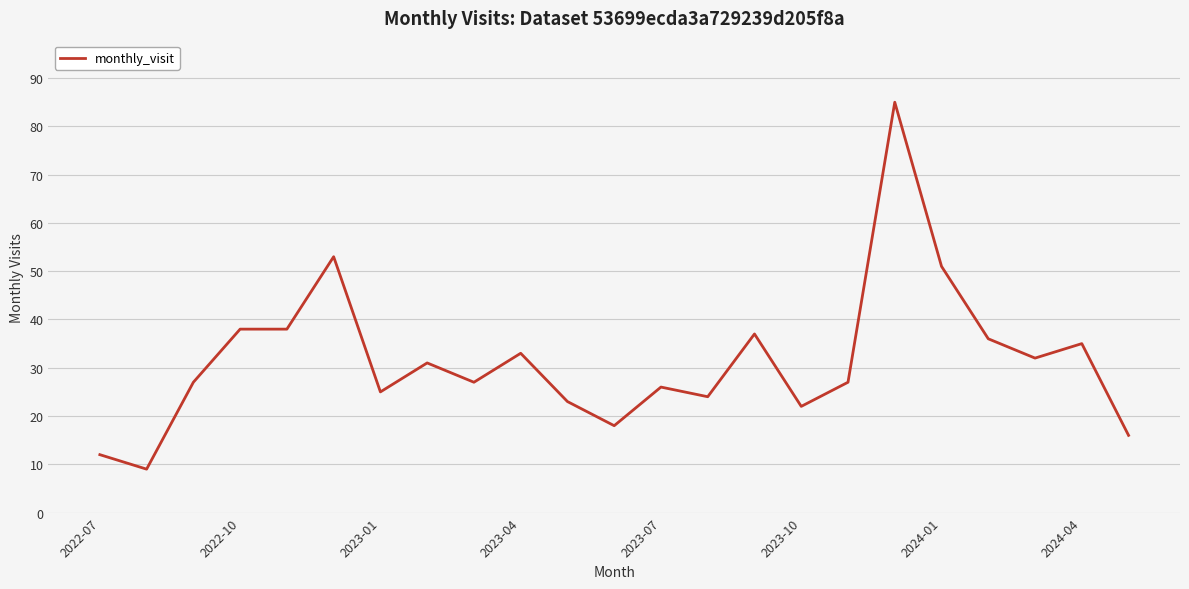

How many lines are shown in the chart?

1